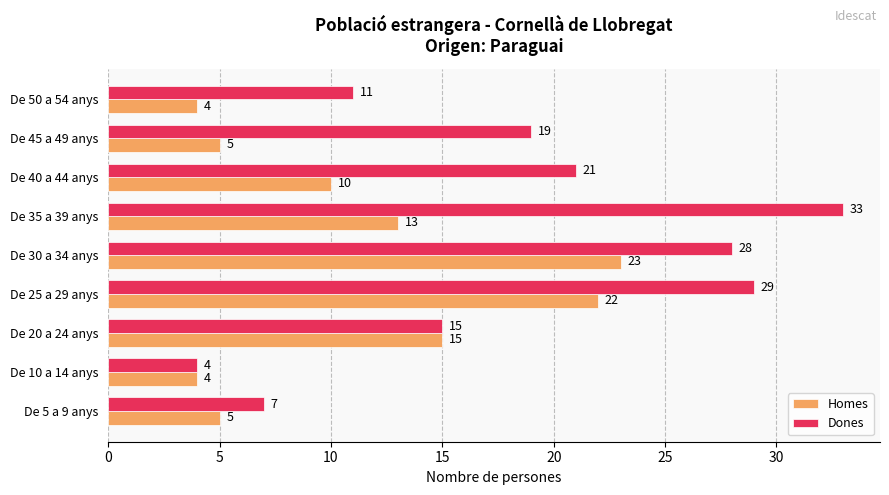

True or false: Homes has a value of 23 at De 30 a 34 anys.

True